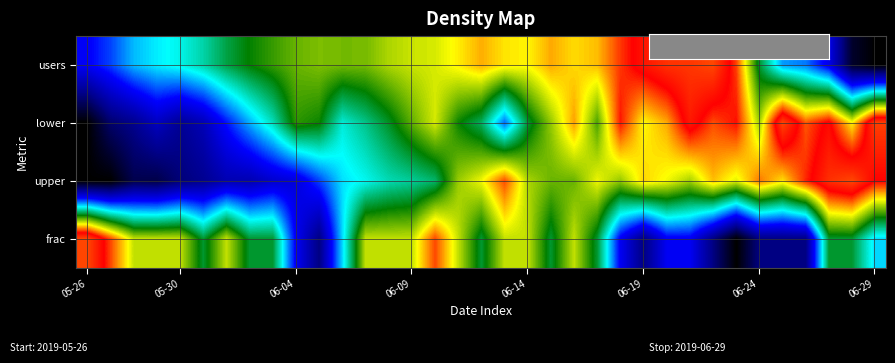

Reading right to left, transcribe all the data shown in this chart.

users: 0.0	0.0	0.3	0.4	0.4	0.6	0.9	1.0	1.0	1.0	0.9	0.9	0.8	0.8	0.8	0.8	0.8	0.8	0.8	0.7	0.7	0.7	0.7	0.7	0.7	0.7	0.6	0.6	0.6	0.5	0.5	0.4	0.4	0.3	0.3
lower: 1.0	0.8	0.9	0.8	1.0	0.7	0.9	0.9	0.9	0.8	0.8	0.9	0.6	0.8	0.7	0.6	0.4	0.5	0.6	0.7	0.7	0.6	0.5	0.5	0.6	0.6	0.5	0.4	0.3	0.2	0.2	0.2	0.2	0.1	0.0
upper: 0.9	1.0	1.0	0.9	0.8	0.8	0.7	0.8	0.7	0.7	0.8	0.7	0.7	0.7	0.7	0.7	0.9	0.7	0.7	0.5	0.5	0.5	0.5	0.4	0.3	0.3	0.2	0.2	0.2	0.2	0.1	0.1	0.1	0.0	0.0
frac: 0.4	0.6	0.6	0.1	0.1	0.1	0.0	0.1	0.3	0.3	0.1	0.3	0.6	0.7	0.6	0.7	0.7	0.6	0.7	0.9	0.7	0.7	0.7	0.4	0.1	0.3	0.6	0.6	0.7	0.6	0.7	0.7	0.7	0.9	1.0